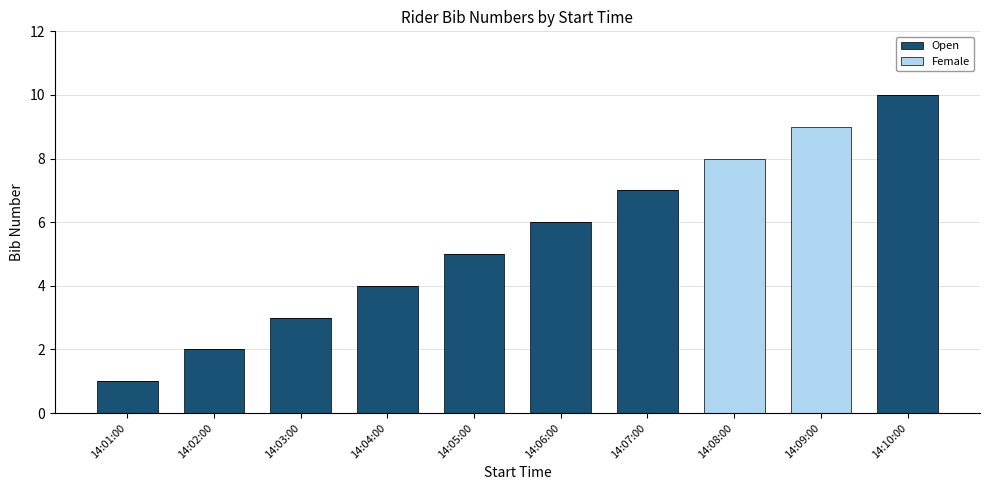

The Open series shows 10 at 14:10:00. True or false?

True